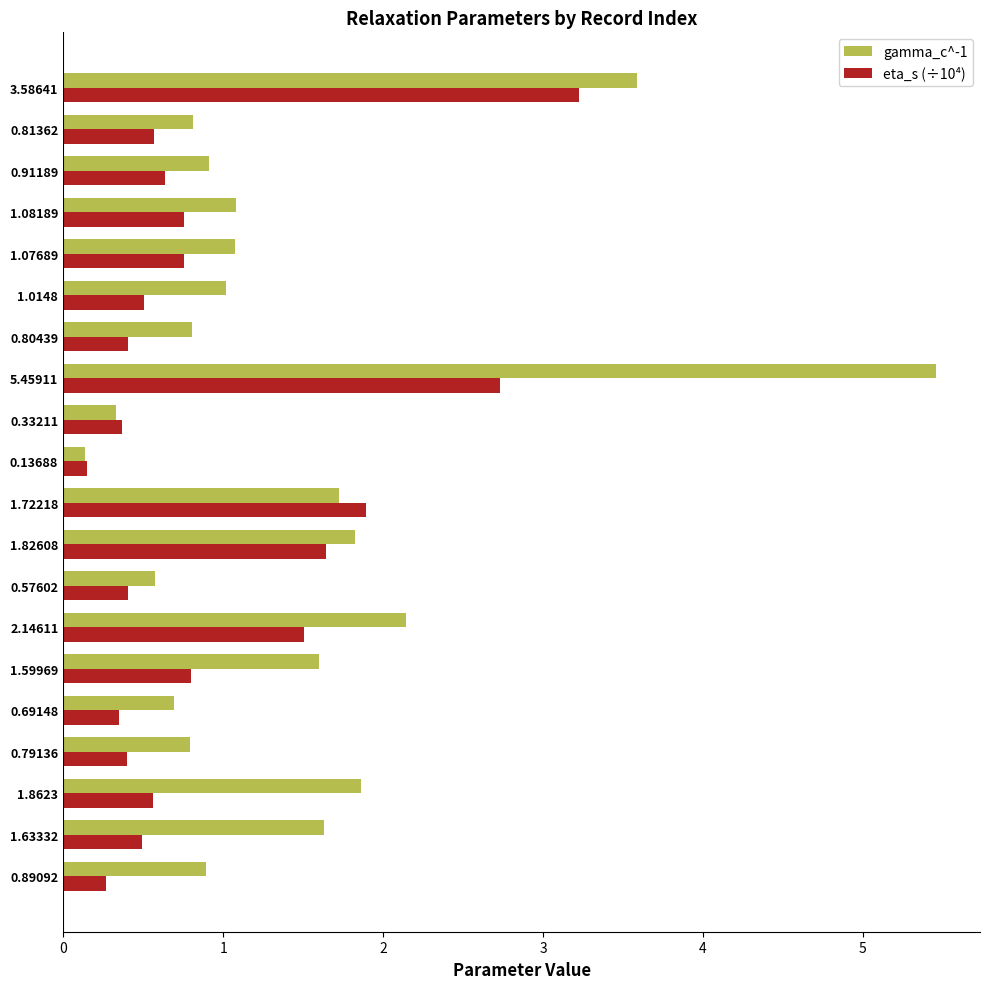

What is the difference between the eta_s (÷10⁴) values at 1.0148 and 0.13688?

0.4